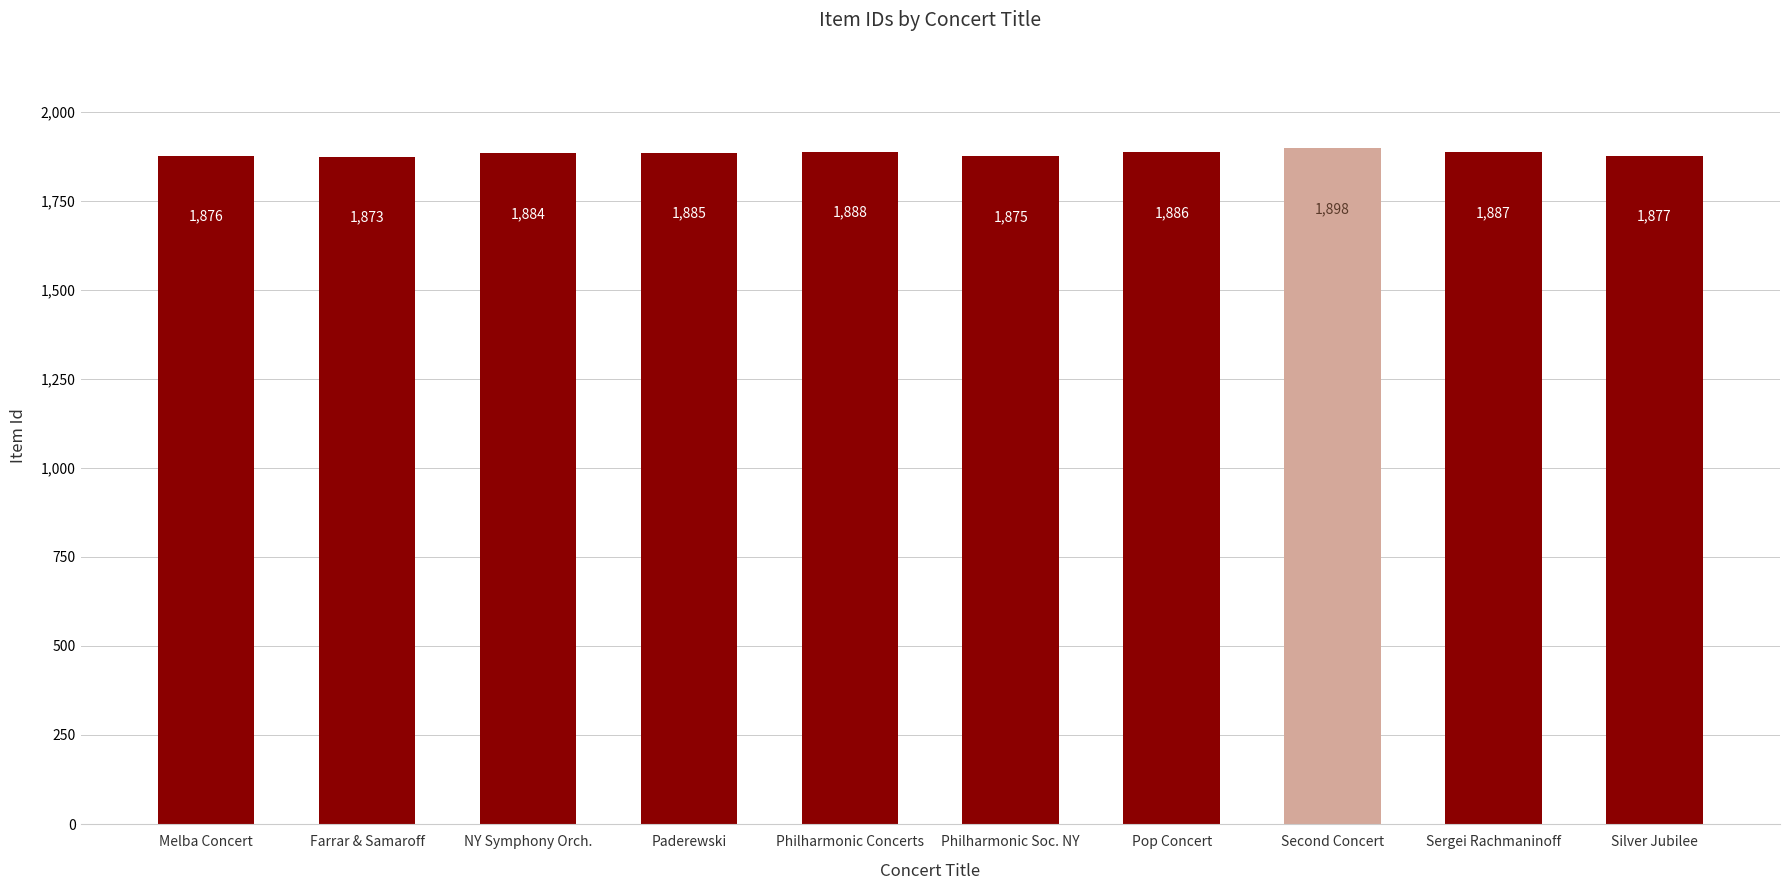

What is the change in value from Philharmonic Concerts to Philharmonic Soc. NY?

-13